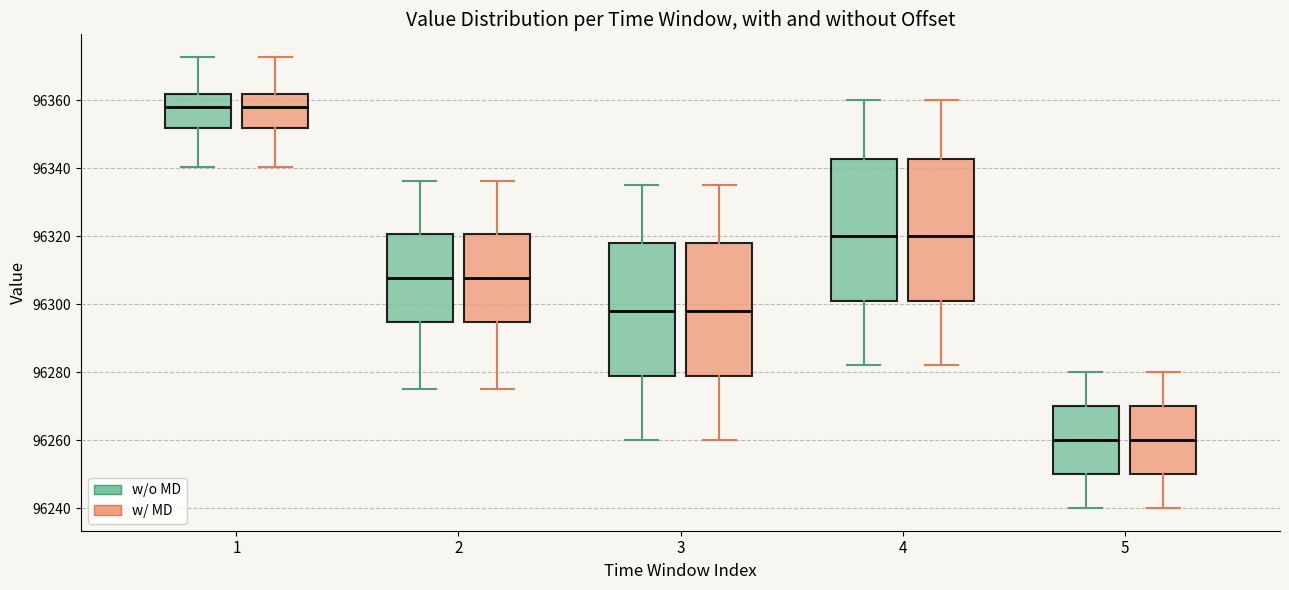

Reading left to right, read every box against the y-axis: the position of its median line, the range the box covers, and the ends of its whiskers. The values are not printed on the chart, so give them approximately, as read against the axis.

1 (w/o MD): median 96358, box 96352 to 96362, whiskers 96340 to 96372
1 (w/ MD): median 96358, box 96352 to 96362, whiskers 96340 to 96372
2 (w/o MD): median 96308, box 96294 to 96320, whiskers 96276 to 96336
2 (w/ MD): median 96308, box 96294 to 96320, whiskers 96276 to 96336
3 (w/o MD): median 96298, box 96278 to 96318, whiskers 96260 to 96336
3 (w/ MD): median 96298, box 96278 to 96318, whiskers 96260 to 96336
4 (w/o MD): median 96320, box 96302 to 96342, whiskers 96282 to 96360
4 (w/ MD): median 96320, box 96302 to 96342, whiskers 96282 to 96360
5 (w/o MD): median 96260, box 96250 to 96270, whiskers 96240 to 96280
5 (w/ MD): median 96260, box 96250 to 96270, whiskers 96240 to 96280